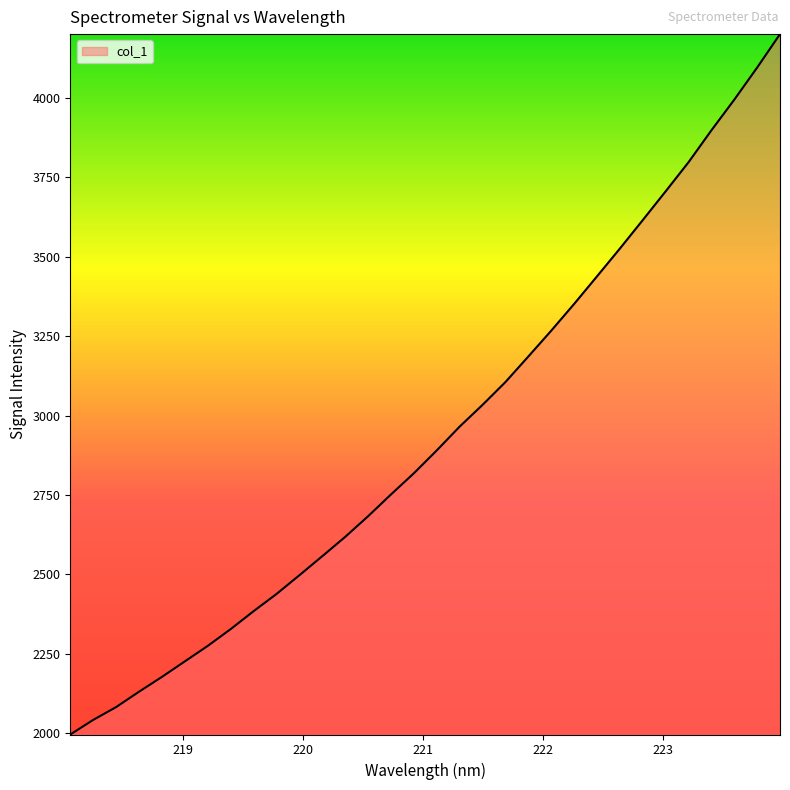

True or false: the data has more than 0 interior local peaks.

False